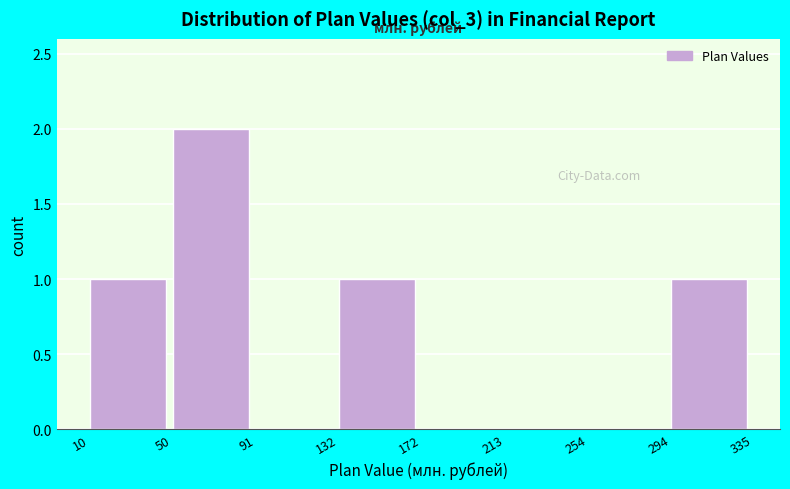

Reading left to right, transcribe this chart: for each bar, give the range it covers on the x-axis and its height. The values are not printed on the chart, so give them approximately, as read against the axis.

10 to 50: 1
50 to 91: 2
91 to 132: 0
132 to 172: 1
172 to 213: 0
213 to 254: 0
254 to 294: 0
294 to 335: 1